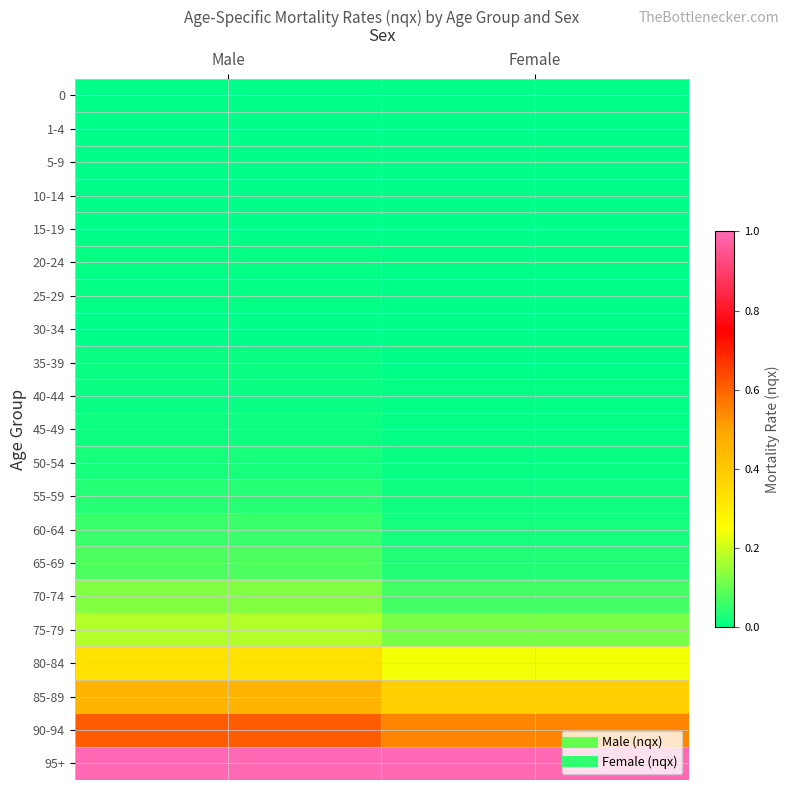

Which label corresponds to the largest value in the chart?

Male